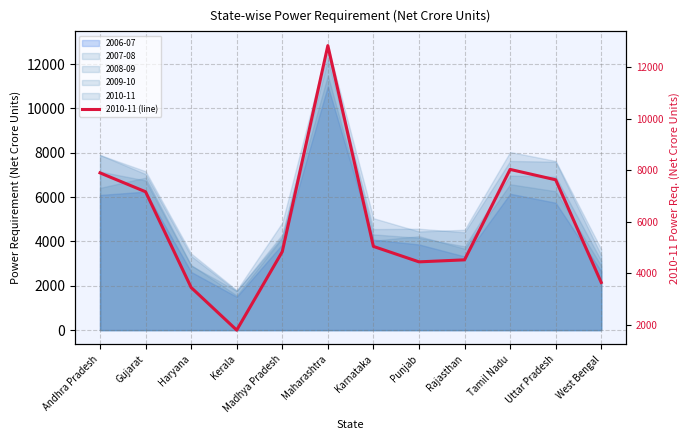

At which category does the data reach its first local peak?

Maharashtra